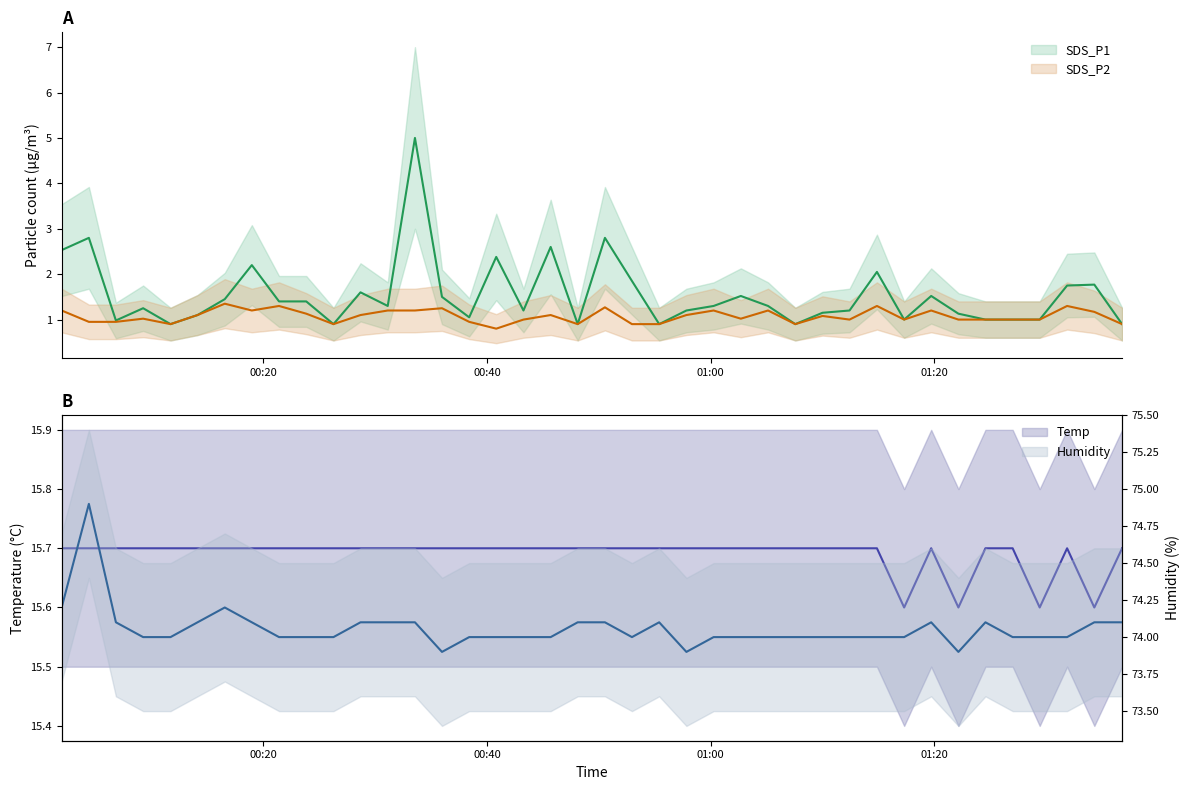

Reading right to left, list all the values displayed in this chart.

SDS_P1: 0.9	1.8	1.8	1.0	1.0	1.0	1.1	1.5	1.0	2.0	1.2	1.1	0.9	1.3	1.5	1.3	1.2	0.9	1.9	2.8	0.9	2.6	1.2	2.4	1.1	1.5	5.0	1.3	1.6	0.9	1.4	1.4	2.2	1.4	1.1	0.9	1.2	1.0	2.8	2.5
SDS_P2: 0.9	1.2	1.3	1.0	1.0	1.0	1.0	1.2	1.0	1.3	1.0	1.1	0.9	1.2	1.0	1.2	1.1	0.9	0.9	1.3	0.9	1.1	1.0	0.8	0.9	1.2	1.2	1.2	1.1	0.9	1.1	1.3	1.2	1.4	1.1	0.9	1.0	0.9	0.9	1.2
Temp: 15.7	15.6	15.7	15.6	15.7	15.7	15.6	15.7	15.6	15.7	15.7	15.7	15.7	15.7	15.7	15.7	15.7	15.7	15.7	15.7	15.7	15.7	15.7	15.7	15.7	15.7	15.7	15.7	15.7	15.7	15.7	15.7	15.7	15.7	15.7	15.7	15.7	15.7	15.7	15.7
Humidity: 74.1	74.1	74.0	74.0	74.0	74.1	73.9	74.1	74.0	74.0	74.0	74.0	74.0	74.0	74.0	74.0	73.9	74.1	74.0	74.1	74.1	74.0	74.0	74.0	74.0	73.9	74.1	74.1	74.1	74.0	74.0	74.0	74.1	74.2	74.1	74.0	74.0	74.1	74.9	74.2